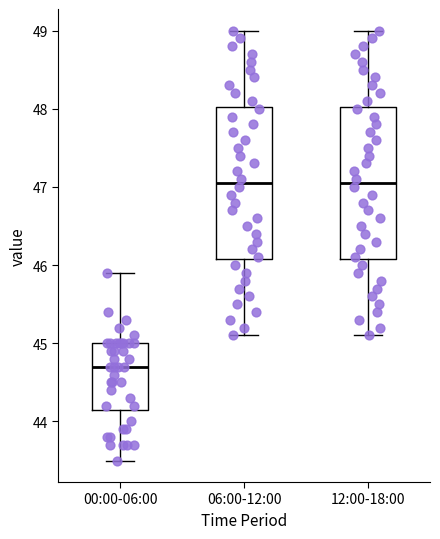

Reading left to right, read every box against the y-axis: the position of its median line, the range the box covers, and the ends of its whiskers. The values are not printed on the chart, so give them approximately, as read against the axis.

00:00-06:00: median 44.7, box 44.2 to 45.0, whiskers 43.5 to 45.9
06:00-12:00: median 47.1, box 46.1 to 48.0, whiskers 45.1 to 49.0
12:00-18:00: median 47.1, box 46.1 to 48.0, whiskers 45.1 to 49.0